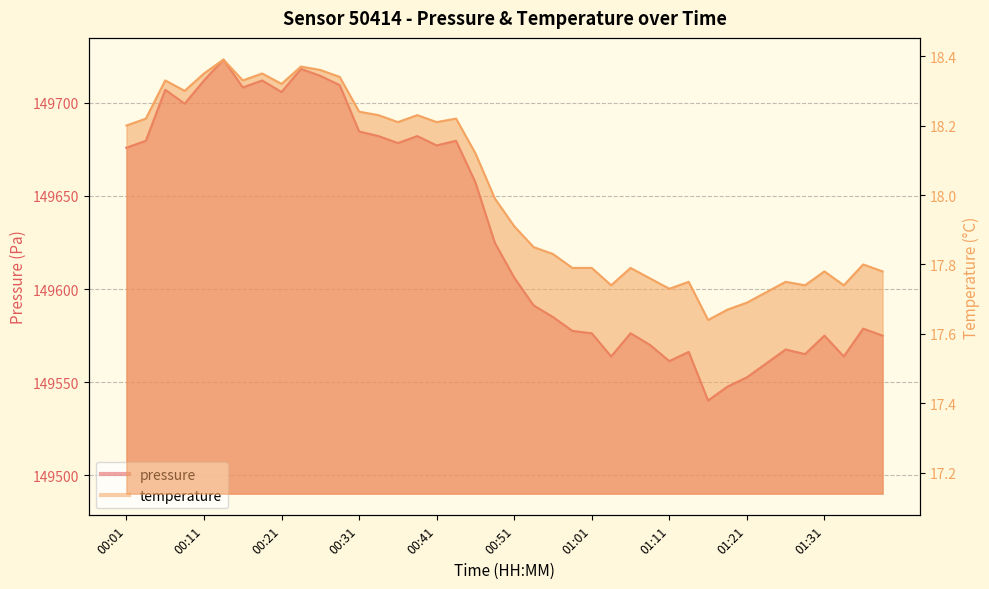

What is the difference between the maximum and minimum values in the temperature series?

0.8